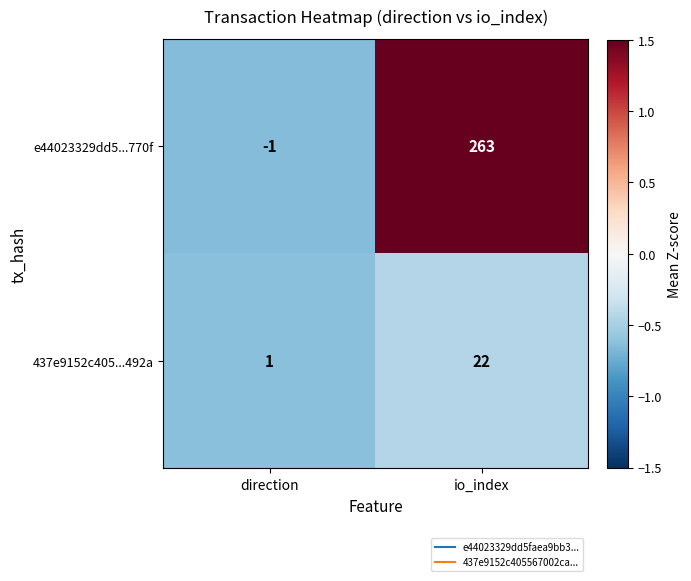

At which category is the sum across all series the highest?

io_index